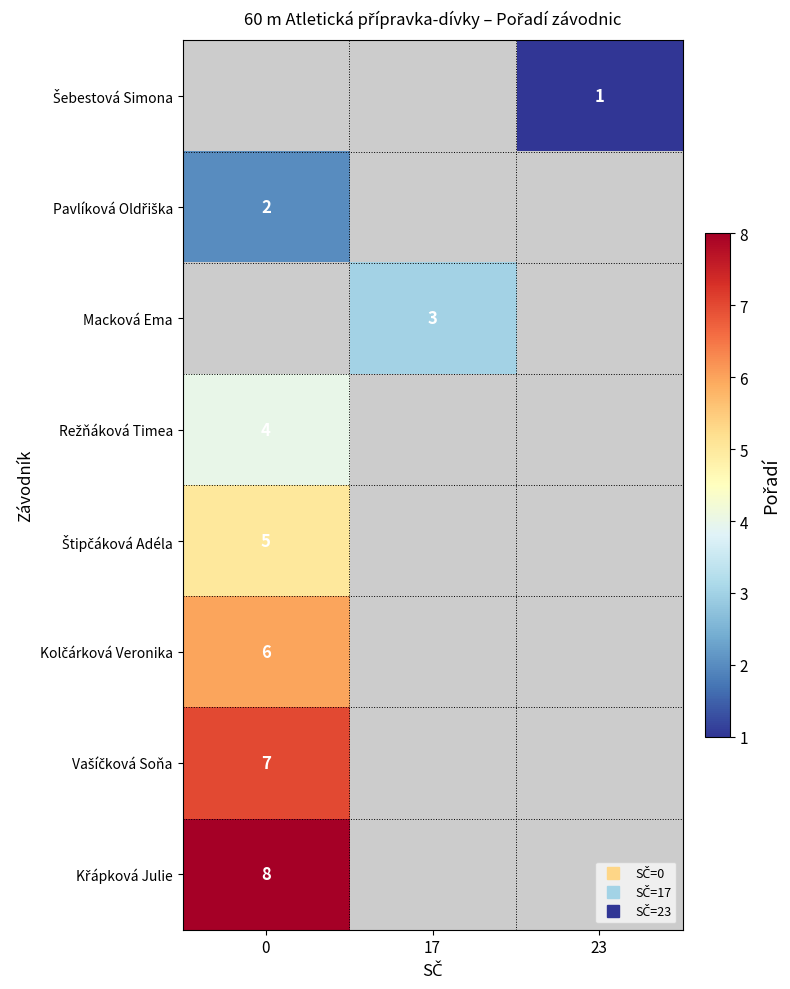

What is the smallest value displayed?

1.0